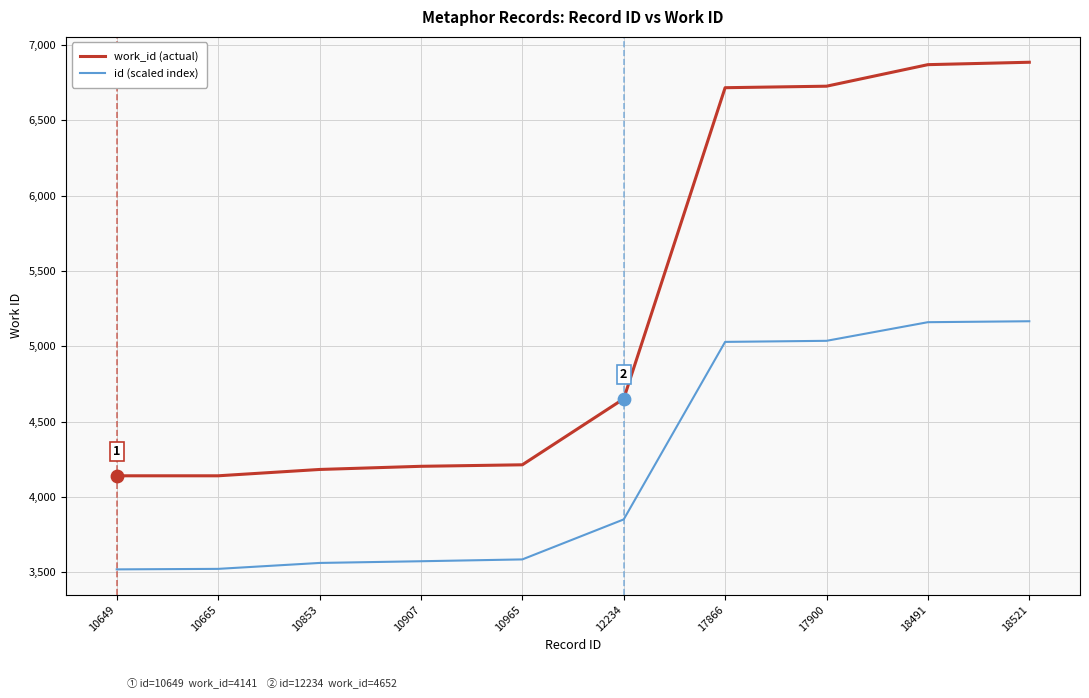

Which series has the largest total across all categories?

work_id (actual)